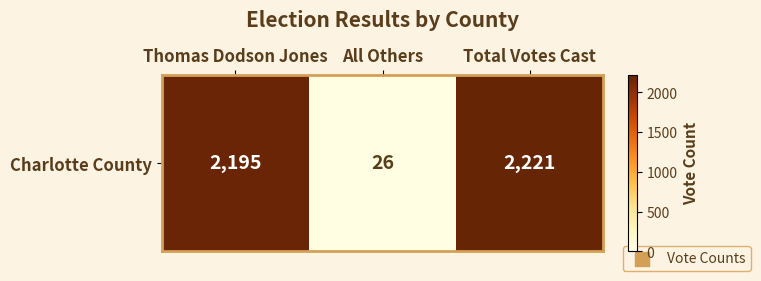

Which label corresponds to the smallest value in the chart?

All Others